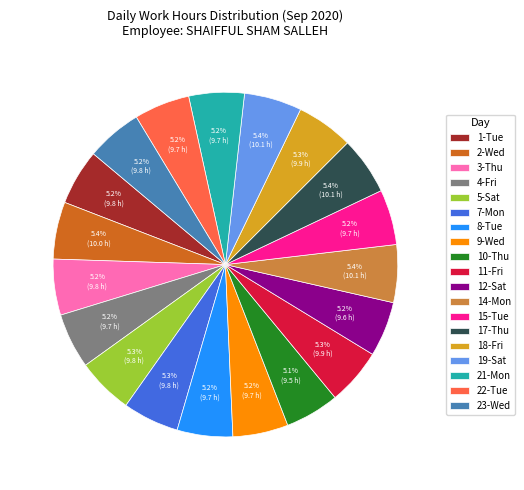

Count the number of slices in the pie.

19